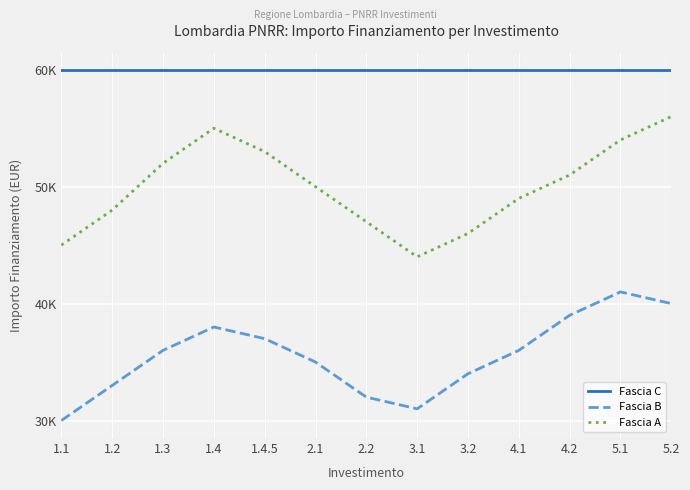

True or false: Fascia B and Fascia C cross at least once.

False